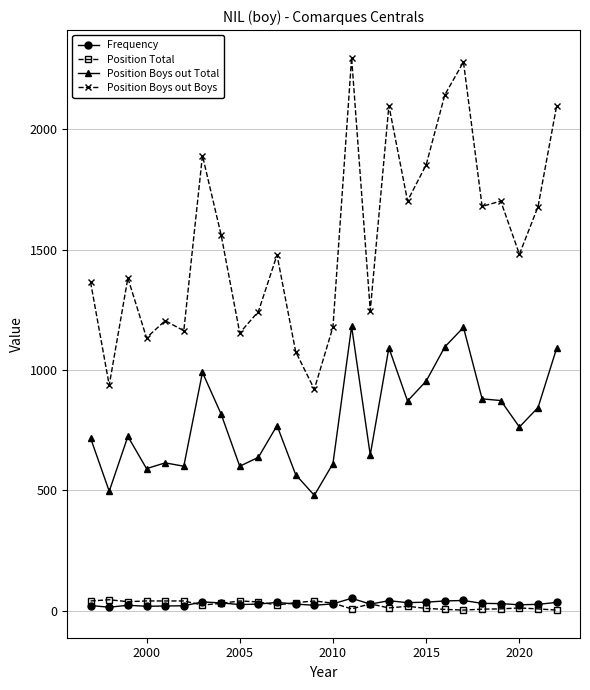

True or false: Position Boys out Boys has more than 0 points higher than both neighbors.

True